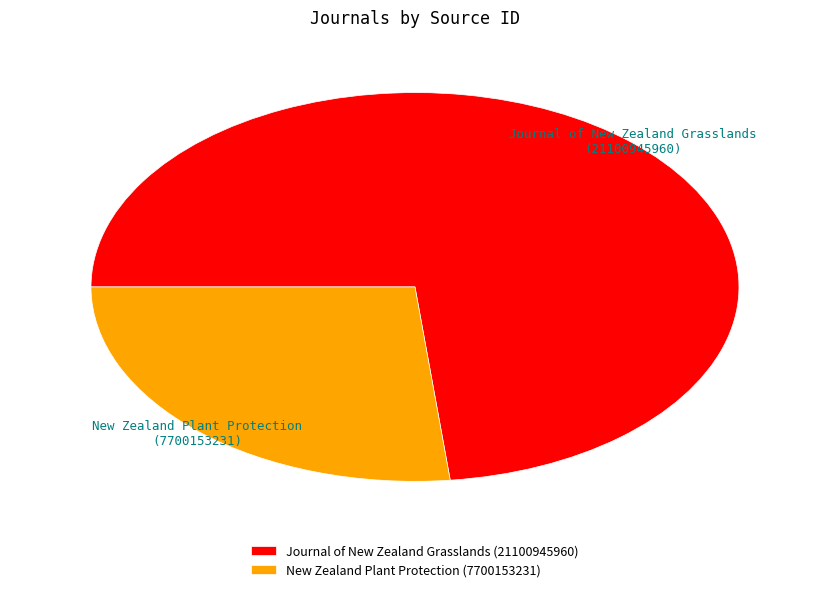

Between Journal of New Zealand Grasslands and New Zealand Plant Protection, which is larger?

Journal of New Zealand Grasslands